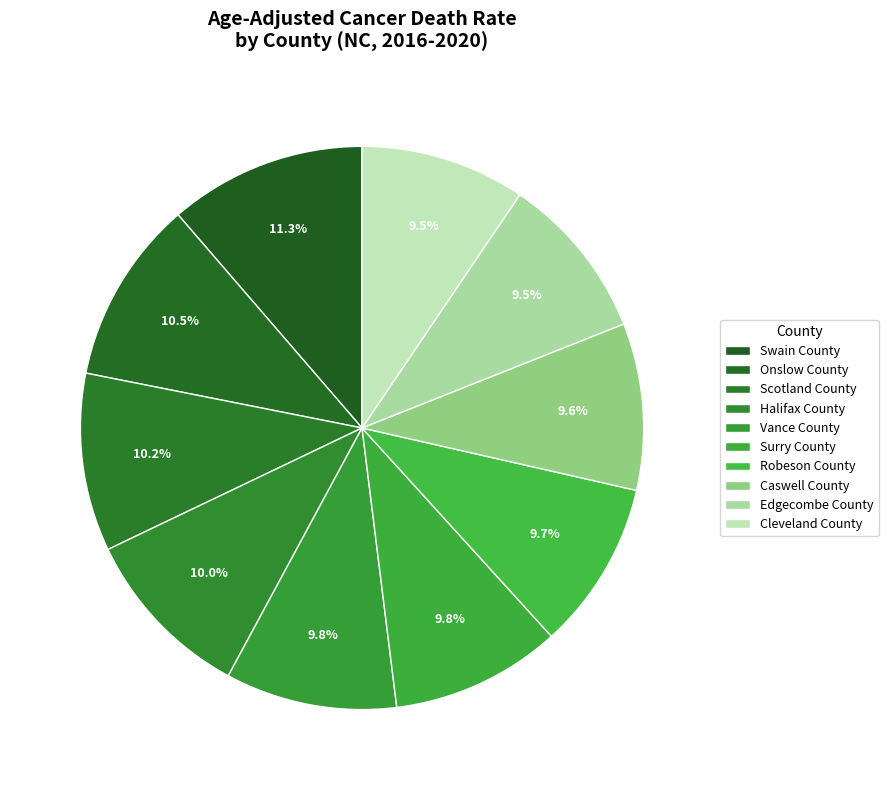

Rank the categories by value from highest to lowest.

Swain County, Onslow County, Scotland County, Halifax County, Vance County, Surry County, Robeson County, Caswell County, Edgecombe County, Cleveland County